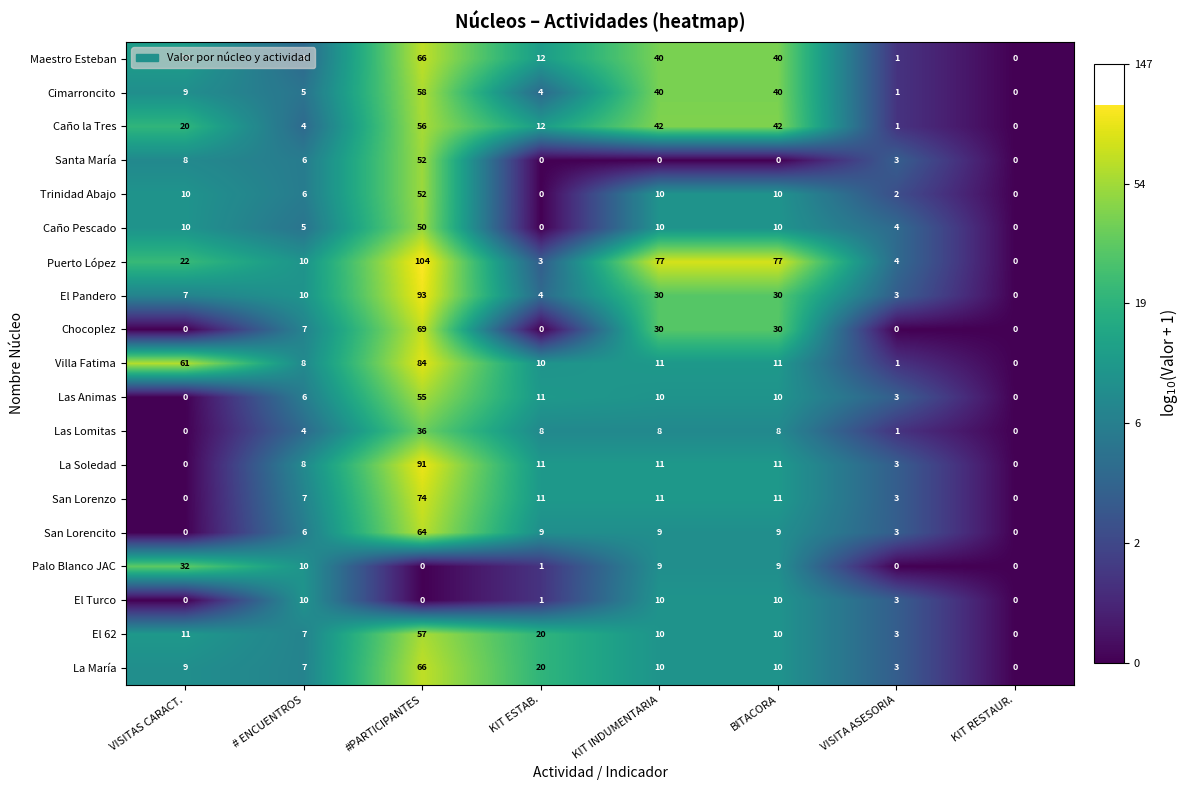

At which label does La María reach its peak?

#PARTICIPANTES